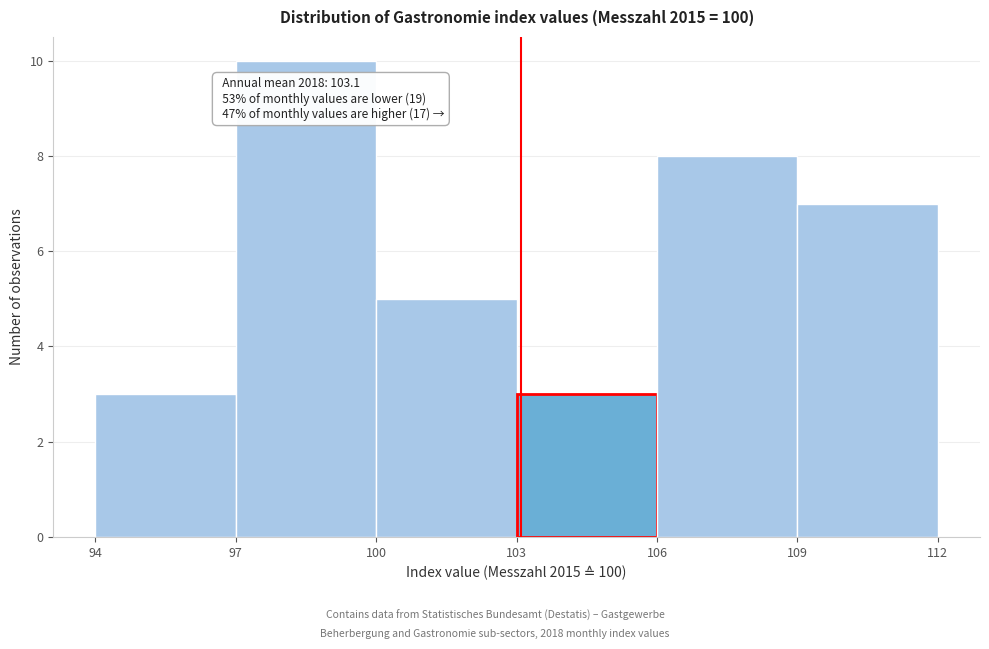

Over which range of the x-axis is the bar tallest?

97 to 100